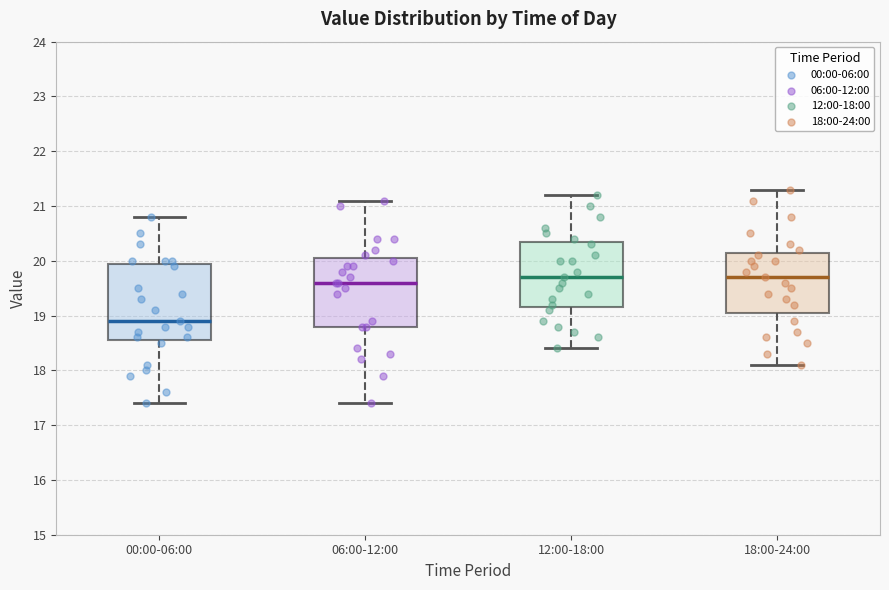

Comparing the boxes themselves (not the whiskers), which one is the tallest?

00:00-06:00